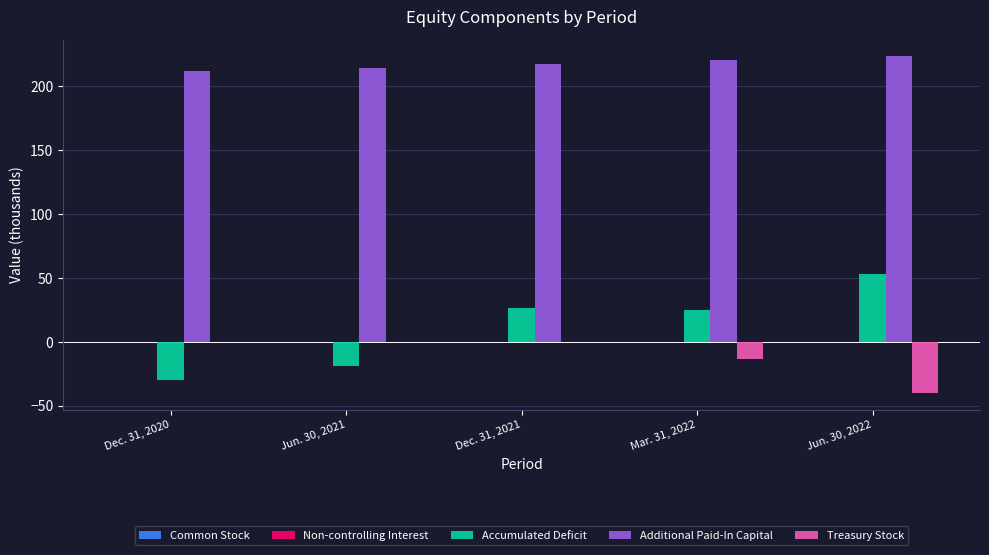

What is the sum of all Accumulated Deficit values?

56.0